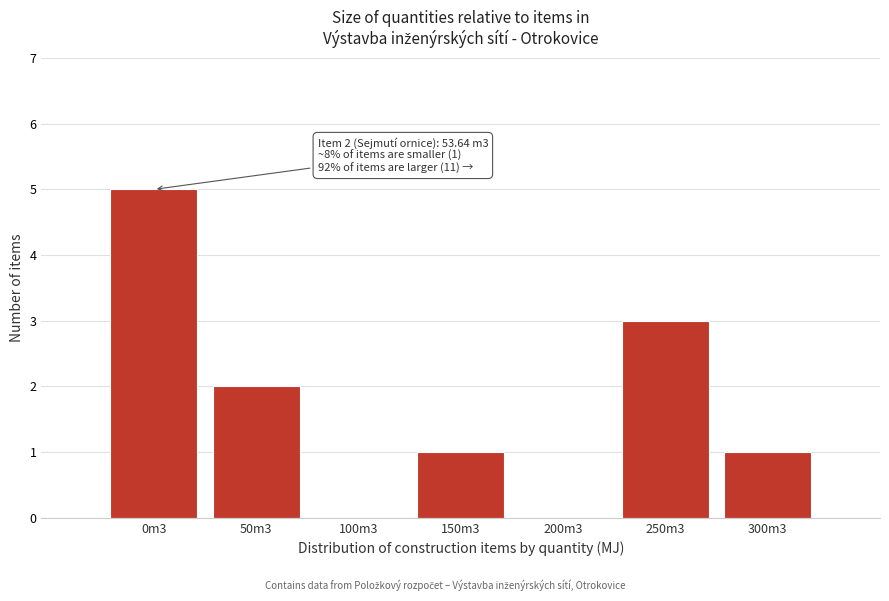

Reading left to right, what are all the values shown in this chart?

0m3=5	50m3=2	100m3=0	150m3=1	200m3=0	250m3=3	300m3=1